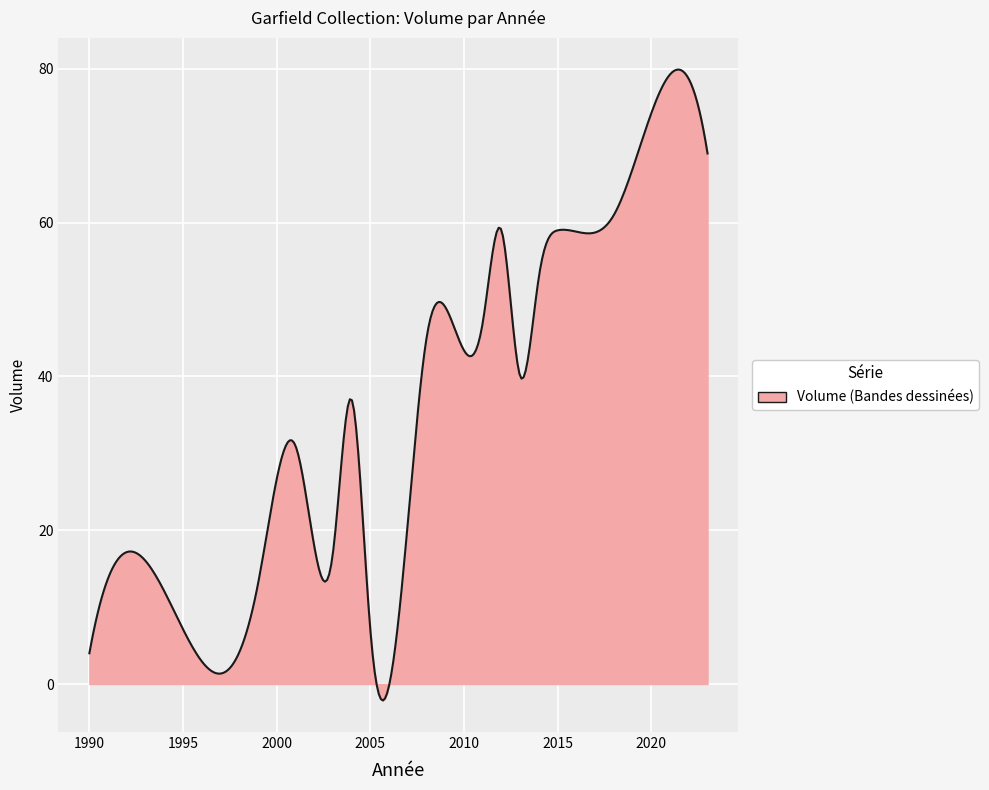

How many lines are shown in the chart?

1